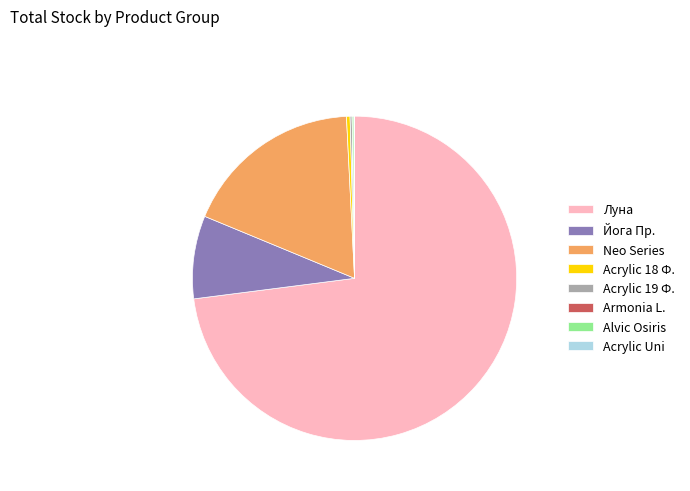

Is it true that Neo Series is 12% of the pie?

False